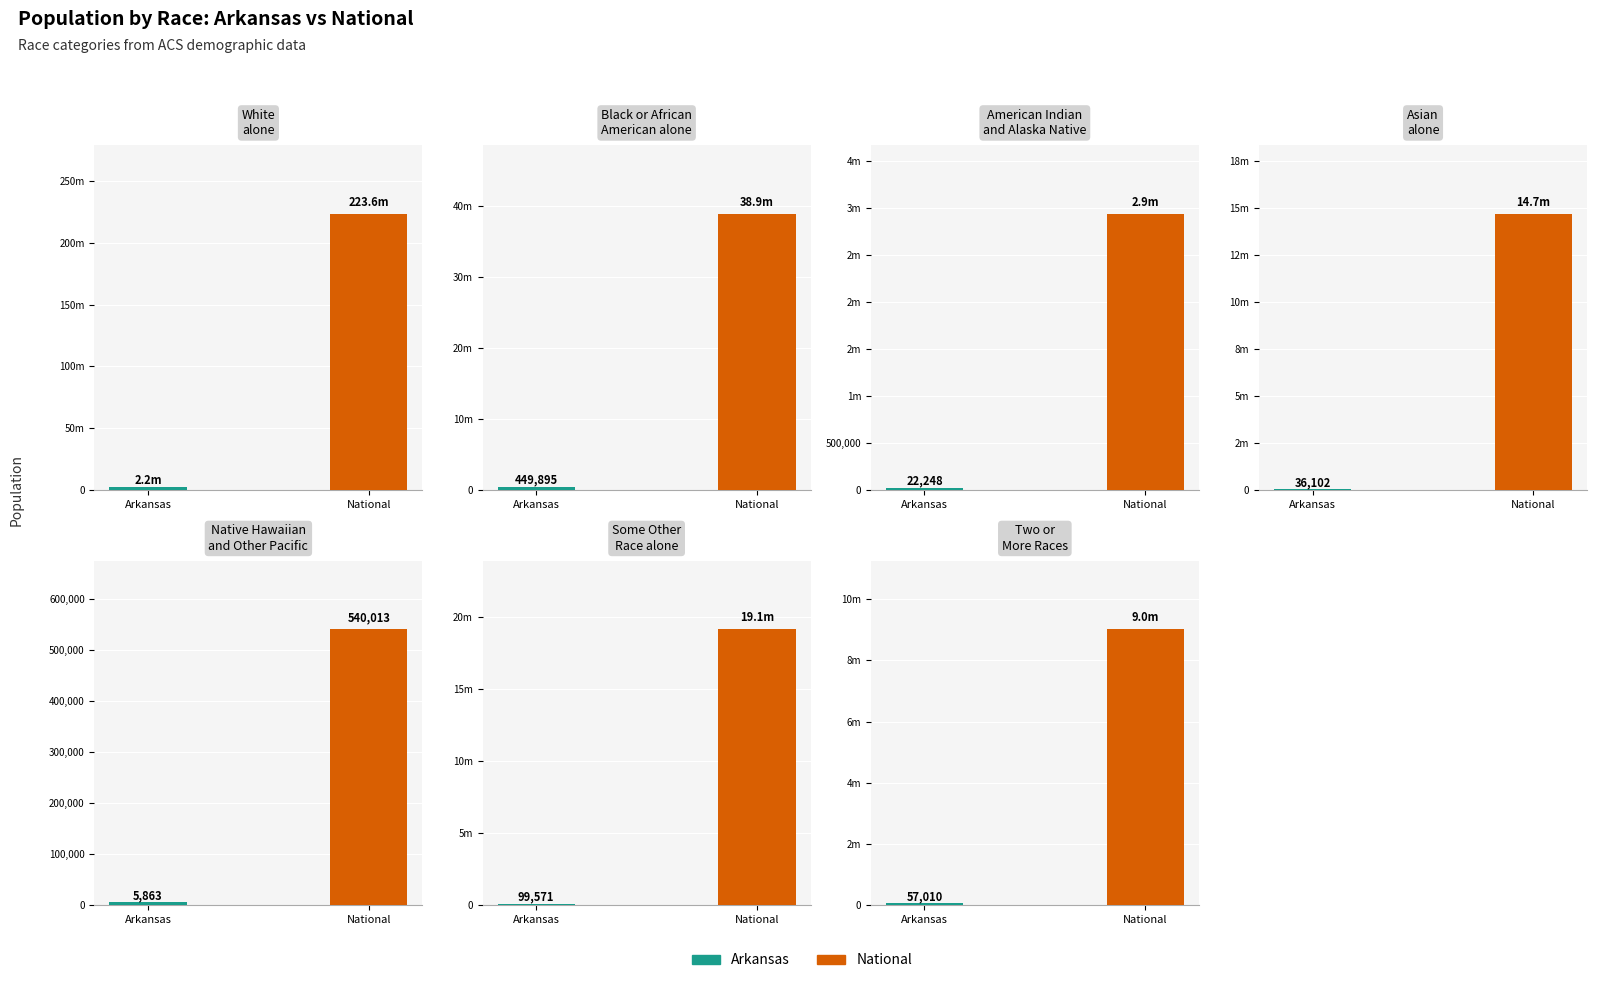

What is the difference between the highest and lowest values at Two or More Races?

8952063